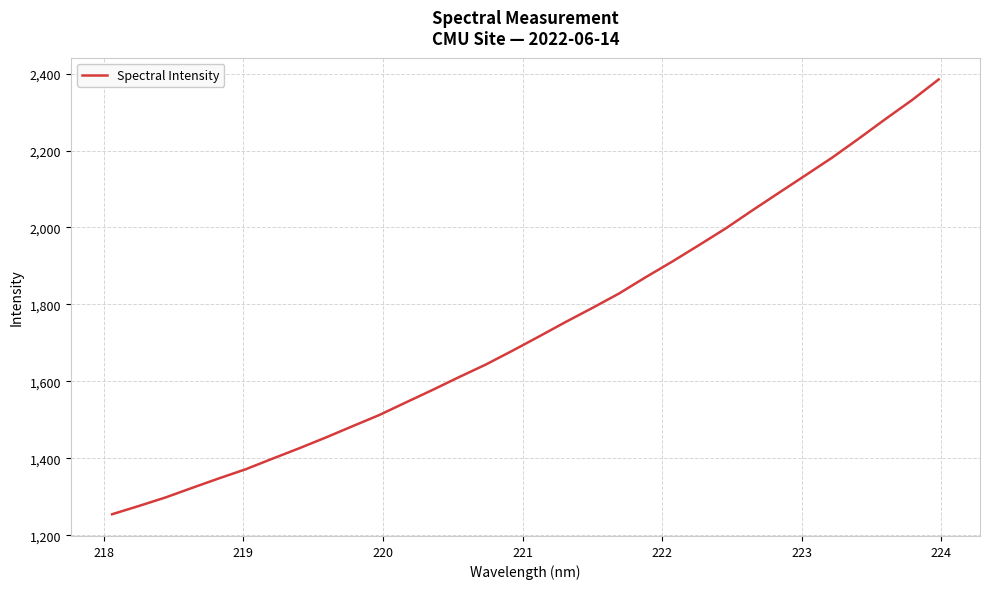

What is the greatest value displayed?

2384.7